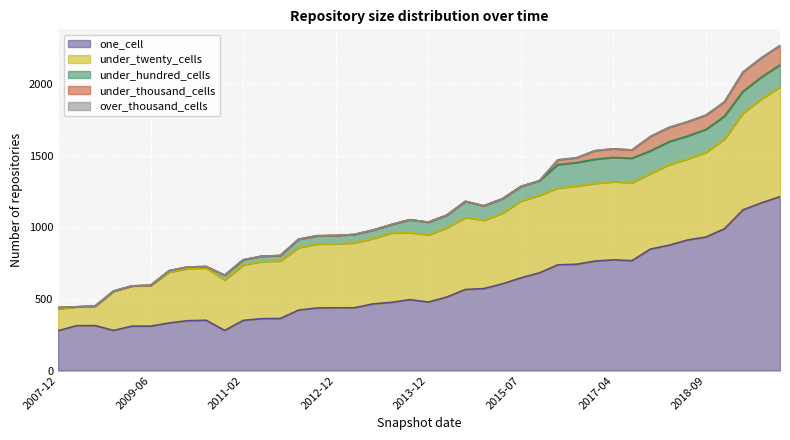

What is the difference between the maximum and minimum values in the under_hundred_cells series?

170